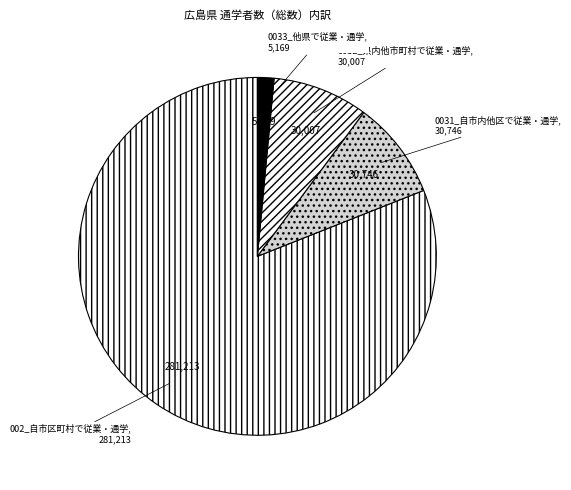

Approximately how many times larger is the value at 0031_自市内他区で従業・通学 compared to 0033_他県で従業・通学?

5.9